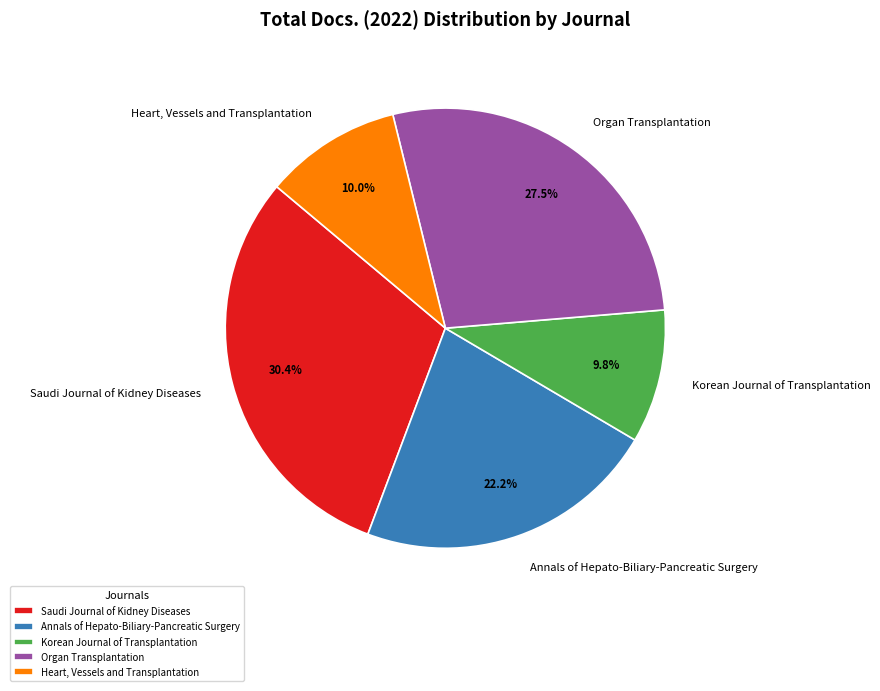

To the nearest percent, what percentage of the pie is Annals of Hepato-Biliary-Pancreatic Surgery?

22%